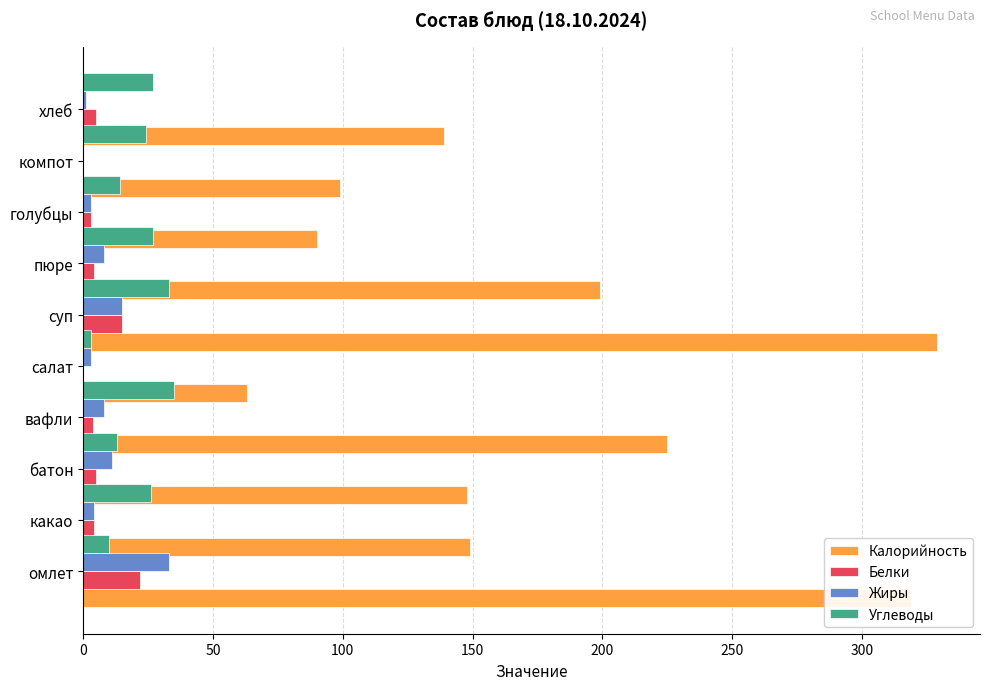

True or false: Жиры has a value of 1.2 at голубцы.

False